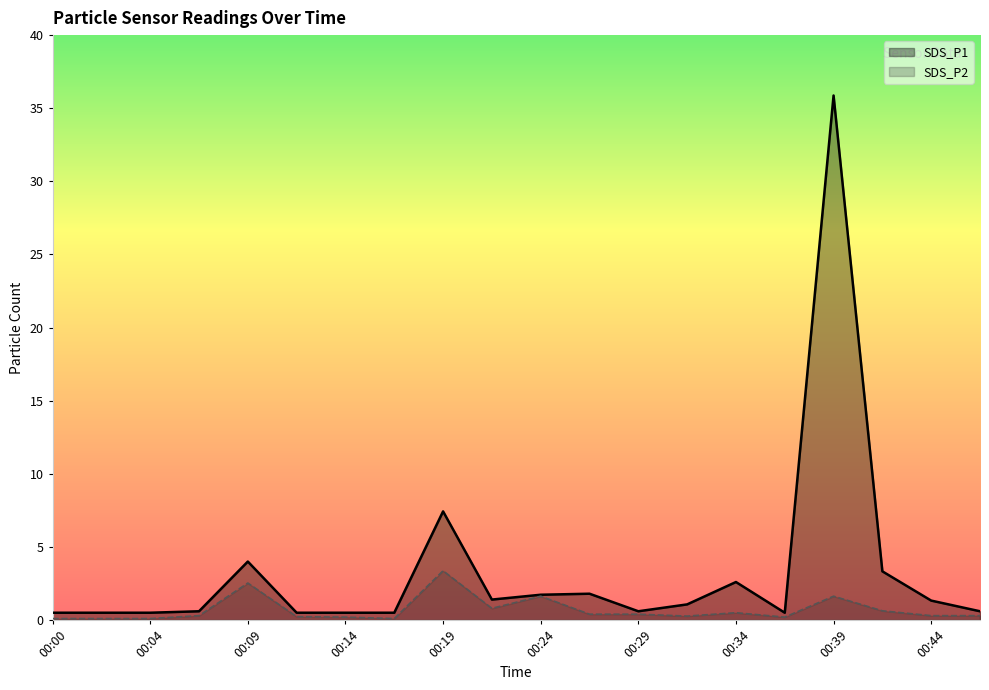

Which series has the largest range (max minus min)?

SDS_P1